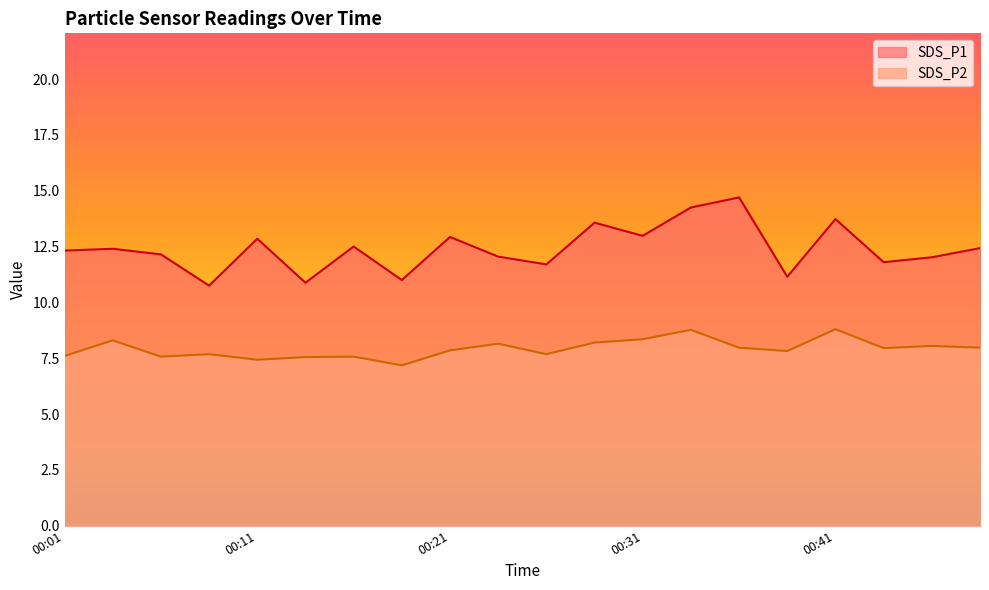

At which label does SDS_P2 reach its peak?

00:41